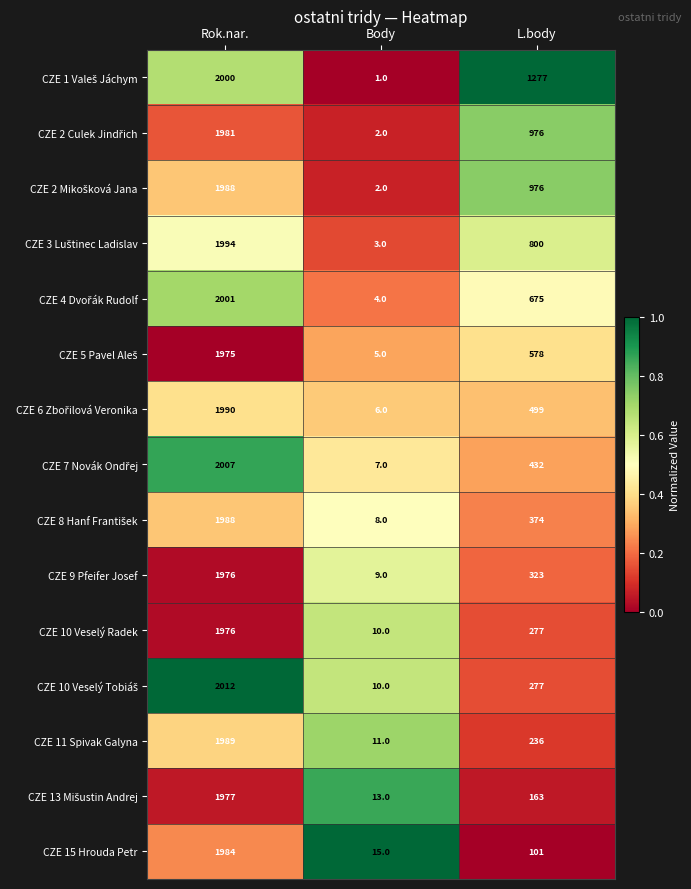

What is the difference between the CZE 9 Pfeifer Josef values at L.body and Rok.nar.?

1653